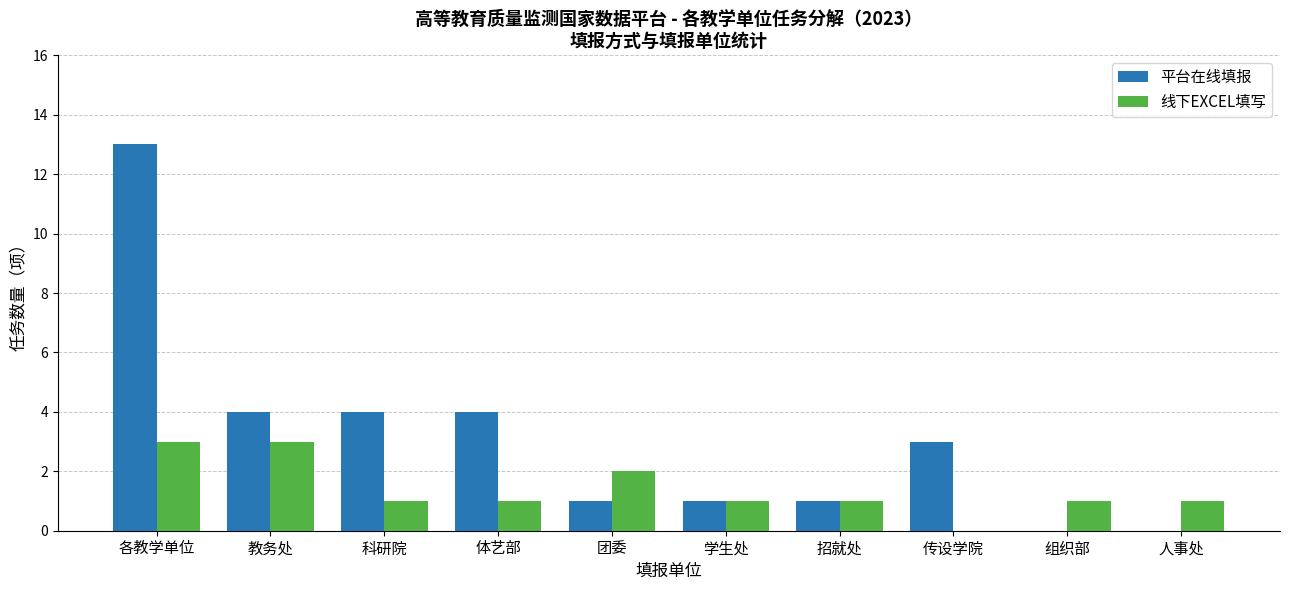

What is the maximum value for 平台在线填报?

13